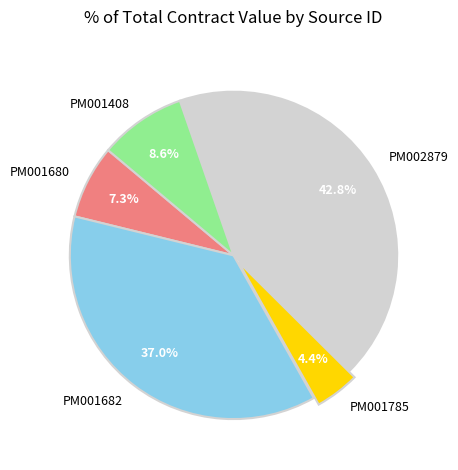

What percentage do PM001680 and PM001408 together represent?

15.9%